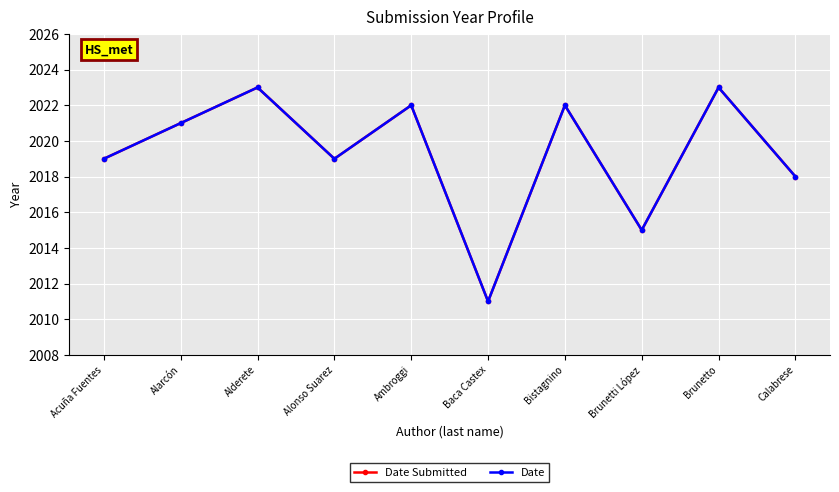

At how many categories does at least one series exceed 2020?

5